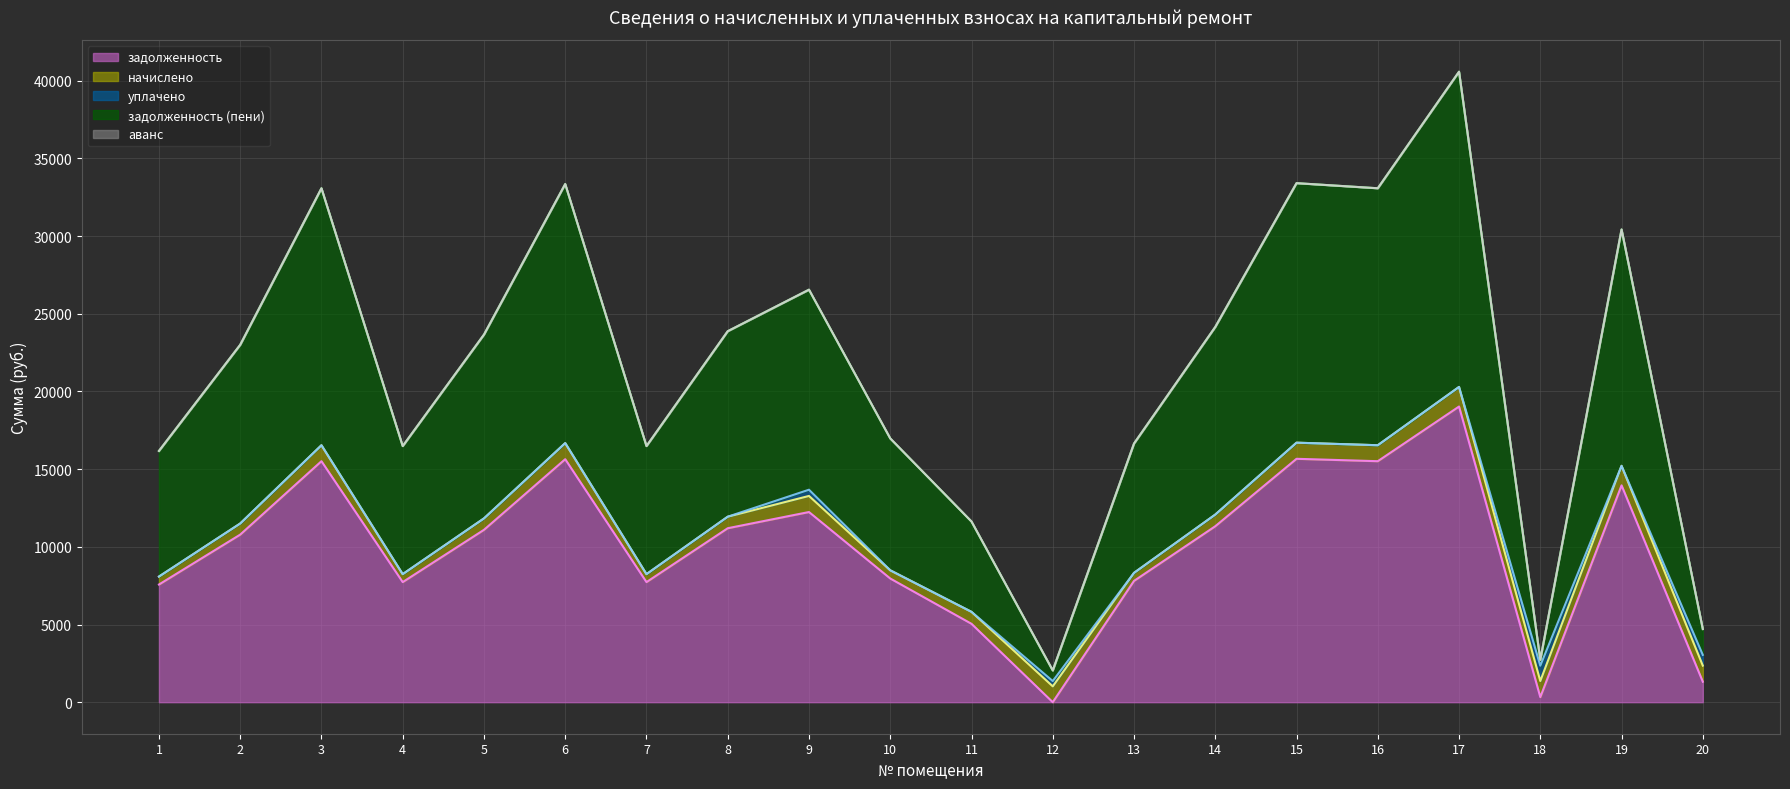

Reading left to right, list all the values displayed in this chart.

задолженность: 1=7573.2	2=10785.6	3=15510.7	4=7729.7	5=11093.8	6=15639.1	7=7729.7	8=11196.5	9=12239.1	10=7960.8	11=5045.3	12=0.0	13=7806.7	14=11324.9	15=15664.8	16=15510.7	17=19028.9	18=327.7	19=13955.8	20=1318.2
начислено: 1=512.0	2=714.4	3=1027.4	4=512.0	5=734.8	6=1035.9	7=512.0	8=741.6	9=1035.9	10=527.3	11=768.8	12=1020.6	13=517.1	14=750.1	15=1037.6	16=1027.4	17=1260.5	18=1035.9	19=1257.0	20=1035.9
уплачено: 1=0.0	2=0.0	3=0.0	4=0.0	5=0.0	6=0.0	7=0.0	8=0.0	9=400.0	10=0.0	11=0.0	12=340.2	13=0.0	14=0.0	15=0.0	16=0.0	17=0.0	18=984.0	19=0.0	20=690.0
задолженность (пени): 1=8085.2	2=11500.0	3=16538.1	4=8241.7	5=11828.6	6=16675.0	7=8241.7	8=11938.1	9=12875.0	10=8488.1	11=5814.1	12=680.4	13=8323.8	14=12075.0	15=16702.4	16=16538.1	17=20289.3	18=379.6	19=15212.9	20=1664.1
аванс: 1=0.0	2=0.0	3=0.0	4=0.0	5=0.0	6=0.0	7=0.0	8=0.0	9=0.0	10=0.0	11=0.0	12=0.0	13=0.0	14=0.0	15=0.0	16=0.0	17=0.0	18=0.0	19=0.0	20=0.0